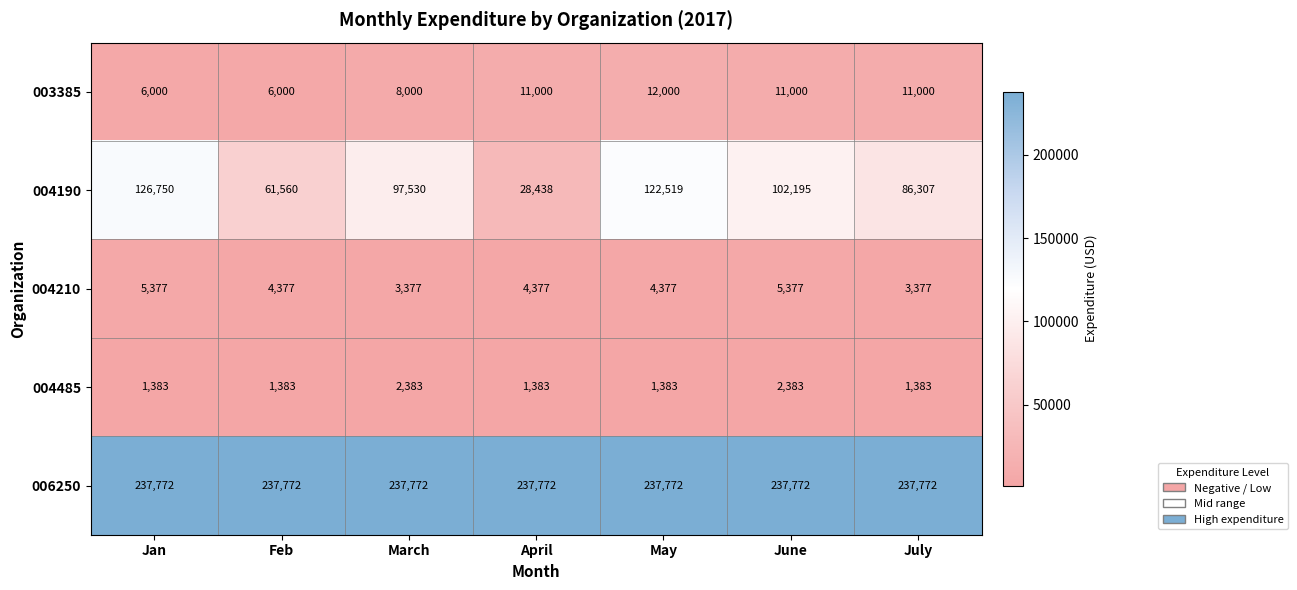

What is the minimum value for 006250?

237772